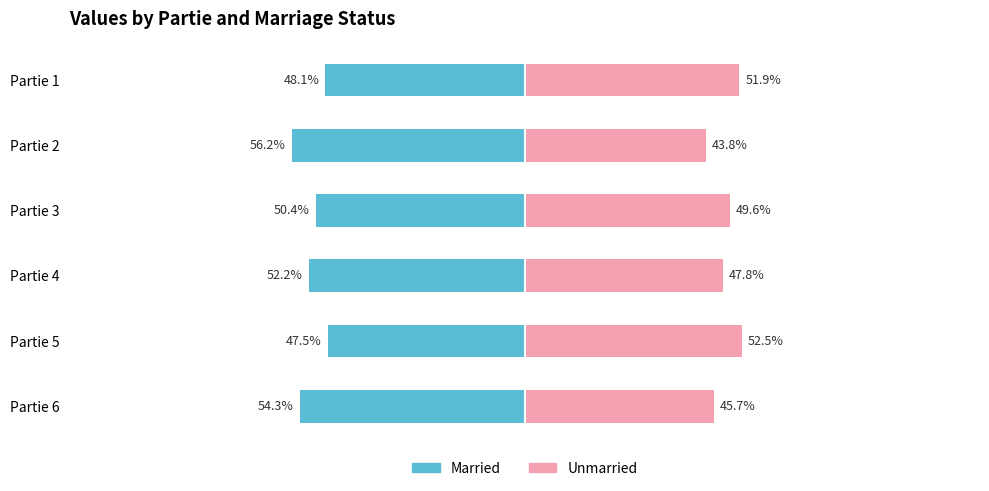

Reading left to right, list all the values displayed in this chart.

Married: 0=-48.1	1=-56.2	2=-50.4	3=-52.2	4=-47.5	5=-54.3
Unmarried: 0=51.9	1=43.8	2=49.6	3=47.8	4=52.5	5=45.7